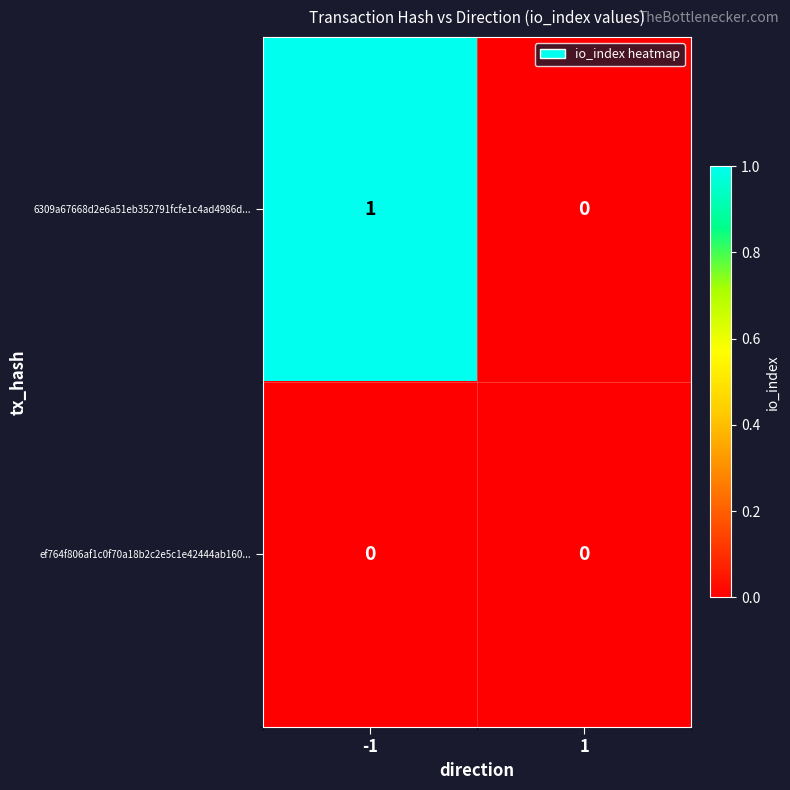

Which category has the highest value across all series?

-1